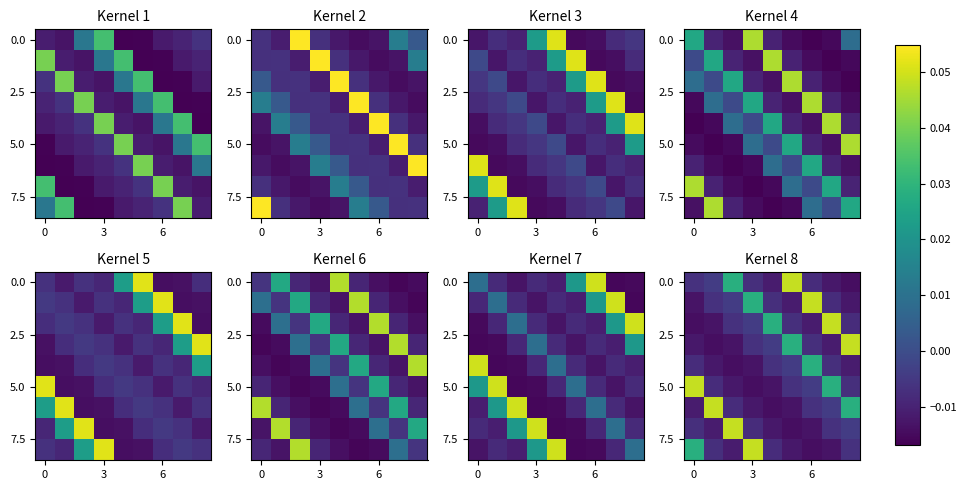

What is the difference between the highest and lowest values at 7?

0.1